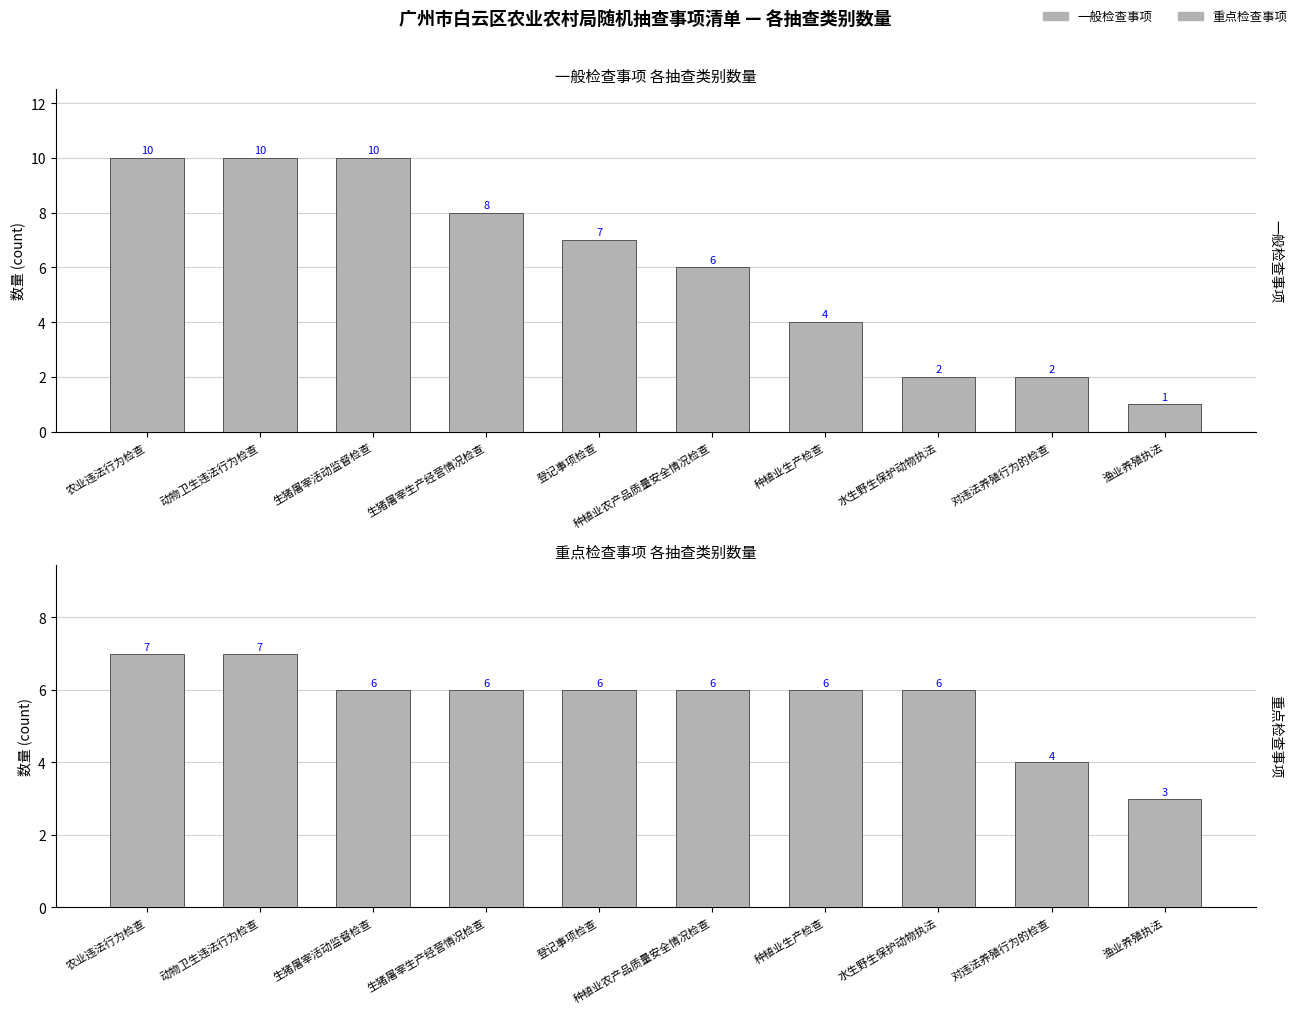

What is the sum of the 一般检查事项 values at 渔业养殖执法 and 生猪屠宰活动监督检查?

11